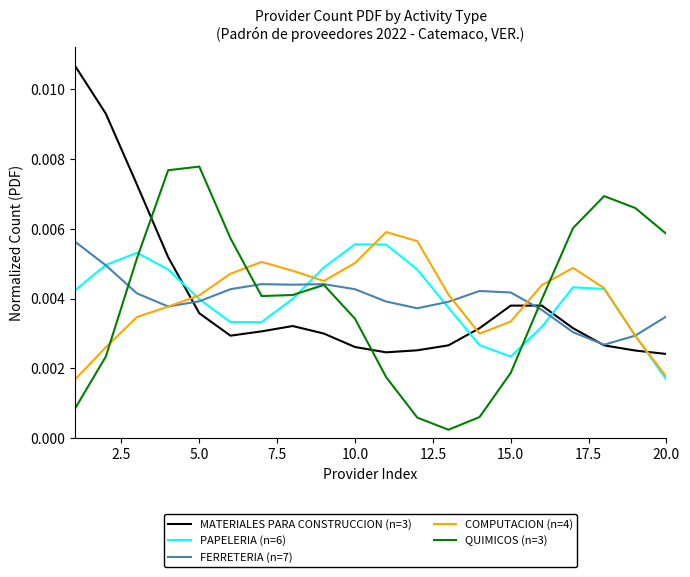

After their last crossing, which series has the higher values: MATERIALES PARA CONSTRUCCION (n=3) or QUIMICOS (n=3)?

QUIMICOS (n=3)